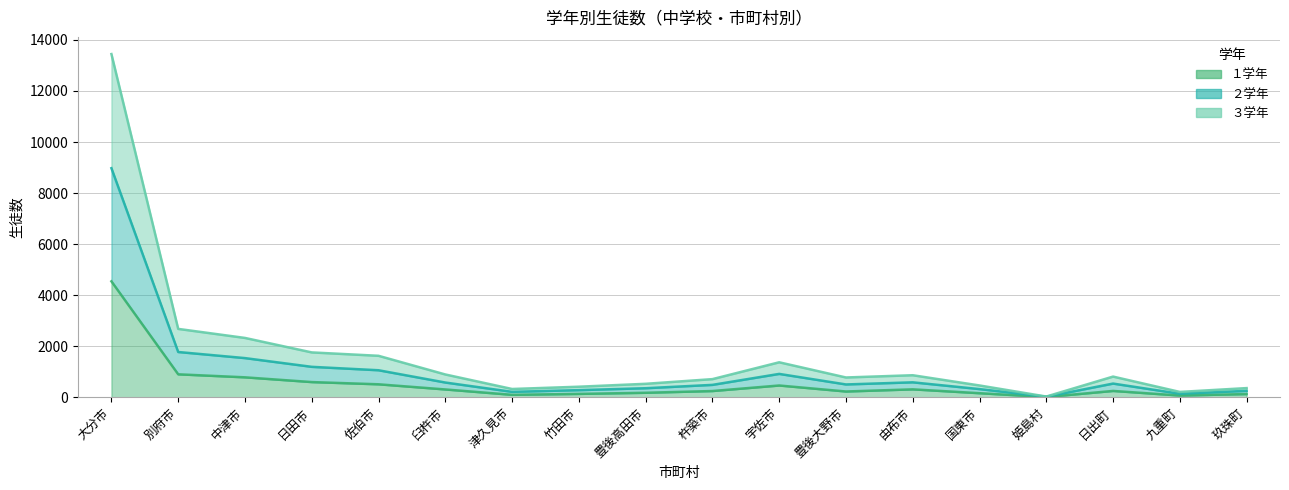

Is it true that ２学年 equals 958 at 宇佐市?

False